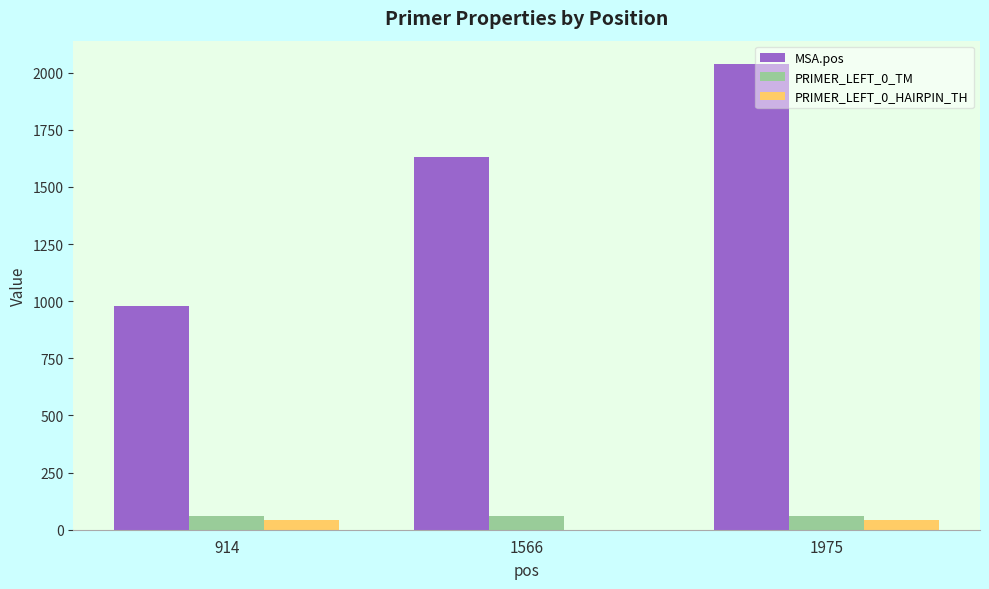

How many data points does each series have?

3